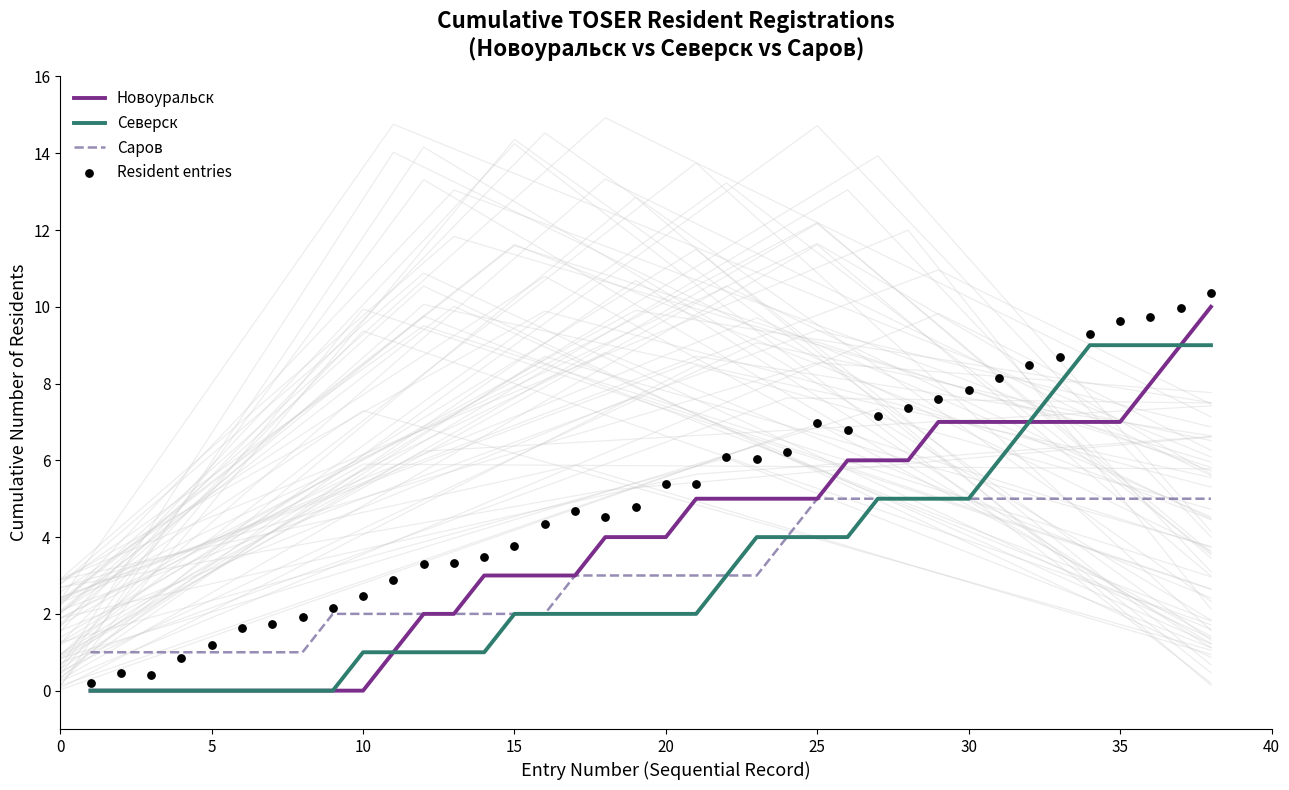

Which series has the widest spread of Y values?

Resident entries